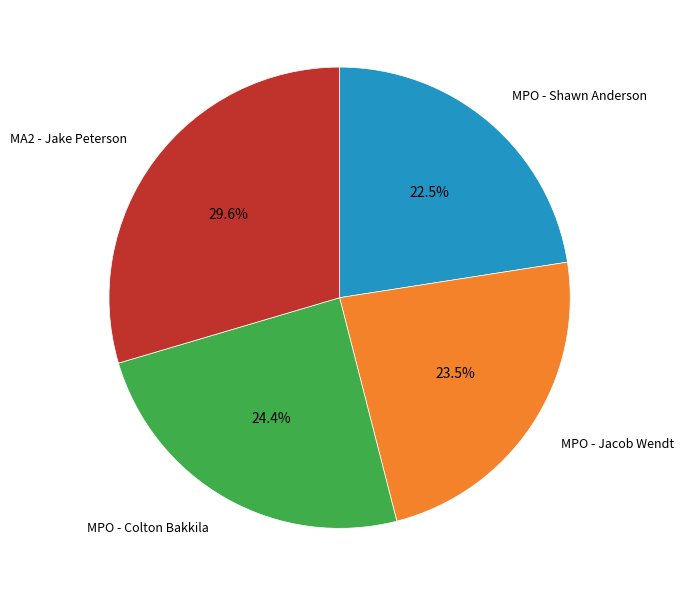

Which has a higher value, MA2 - Jake Peterson or MPO - Shawn Anderson?

MA2 - Jake Peterson